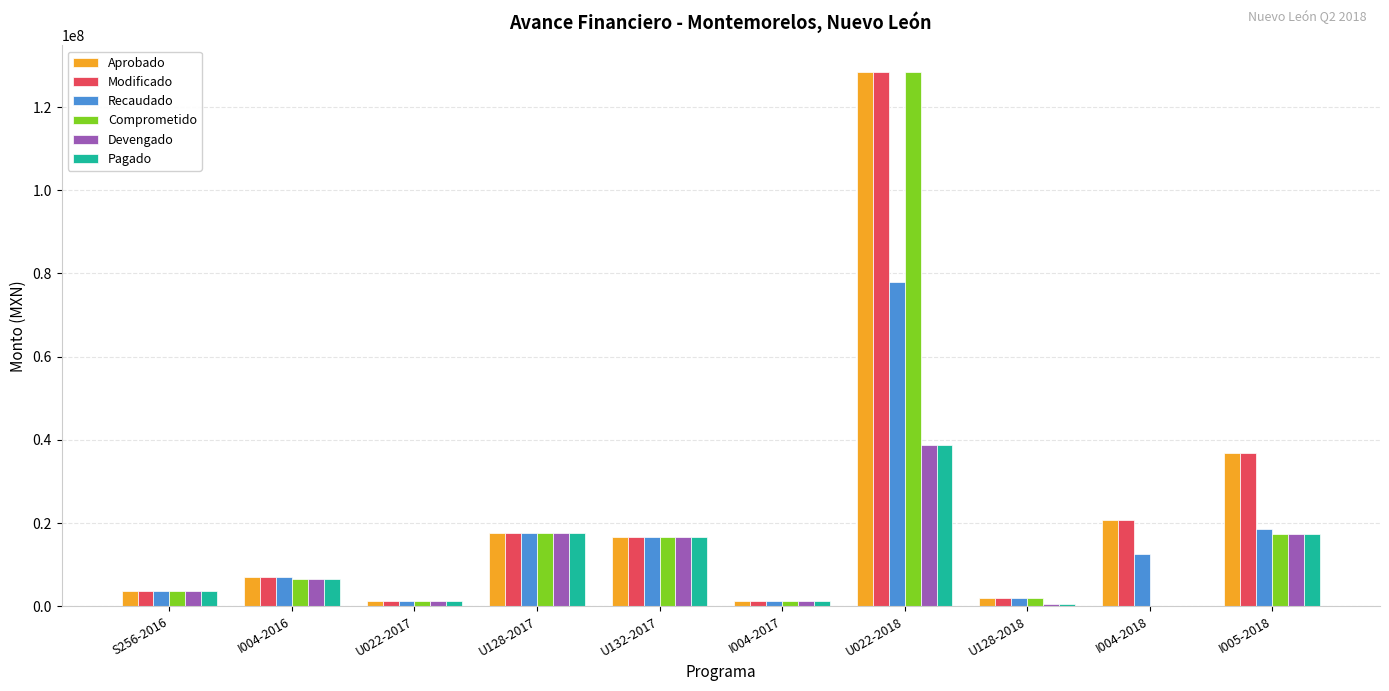

The value of Aprobado at U128-2017 is 17572372.2. True or false?

True